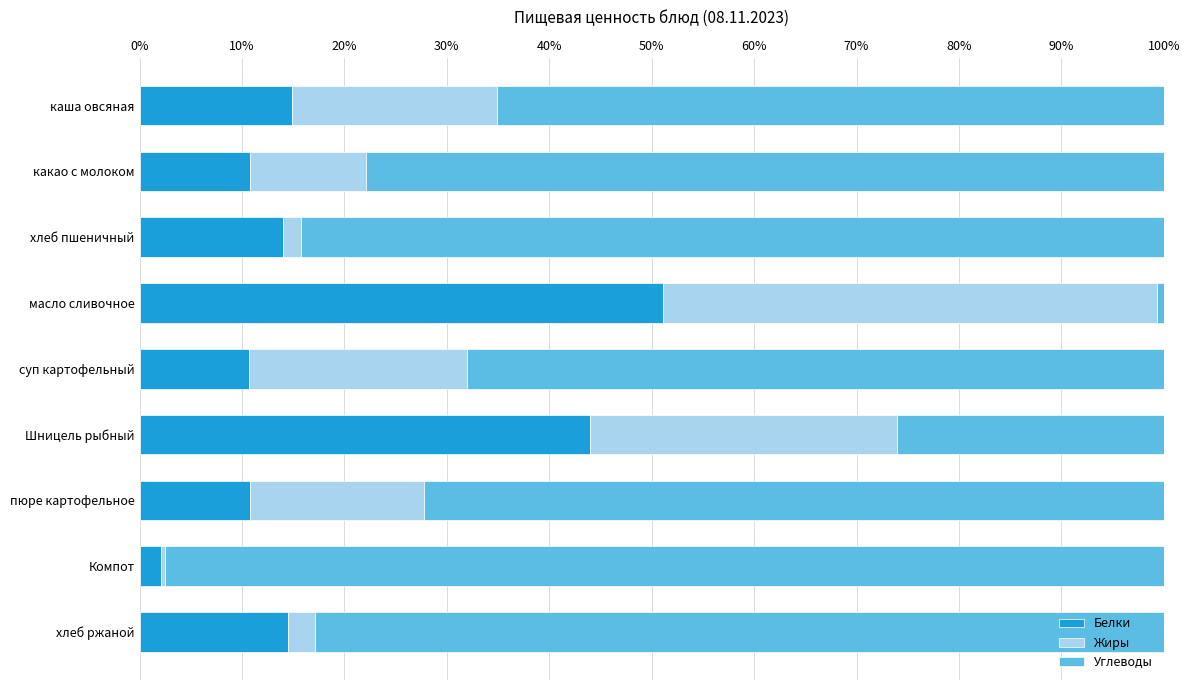

What value does the Белки series have at каша овсяная?

14.9